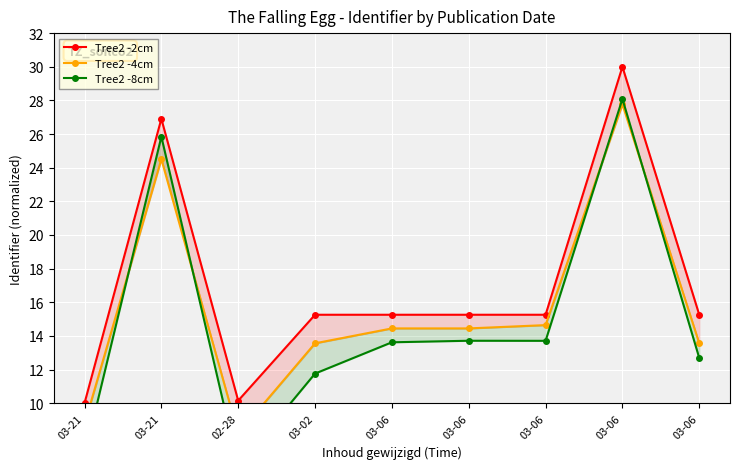

Which series changed the most between 03-06 and 03-06?

Tree2 -4cm